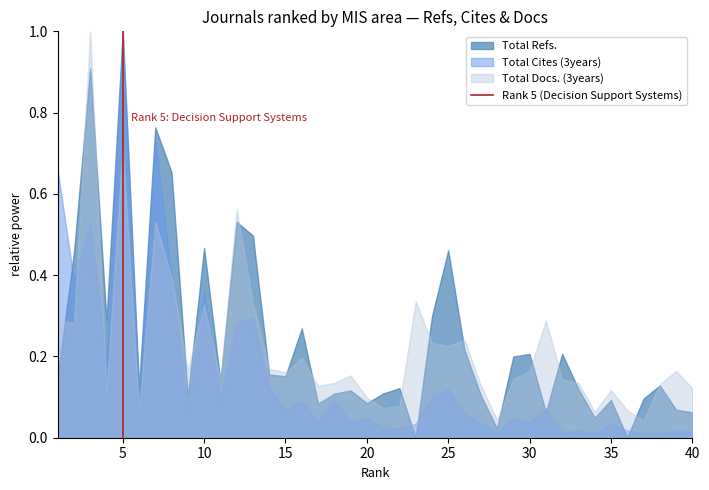

What is the maximum value shown in the chart?

1.0